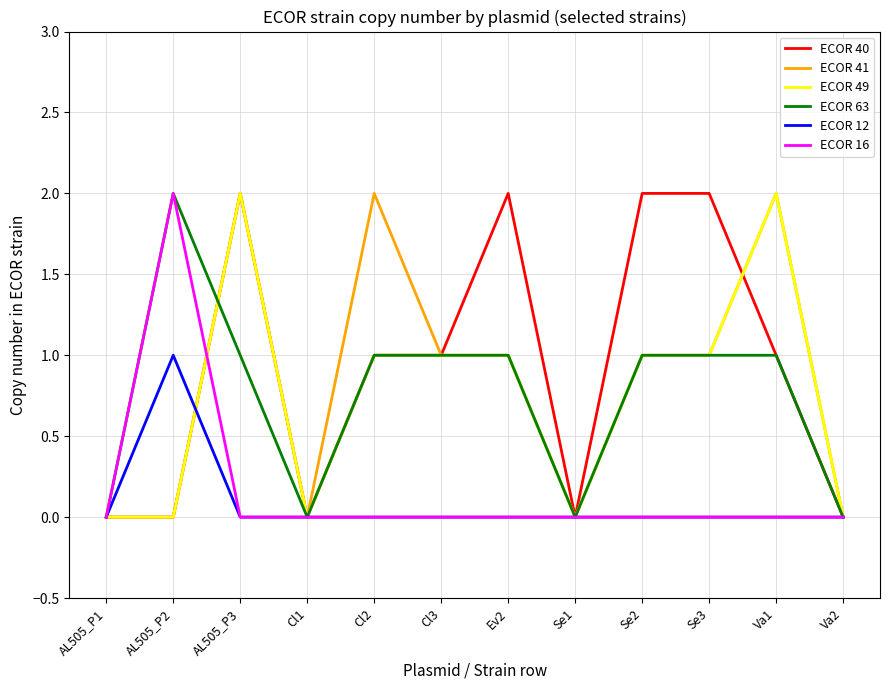

What are all the series names shown in the legend?

ECOR 40, ECOR 41, ECOR 49, ECOR 63, ECOR 12, ECOR 16